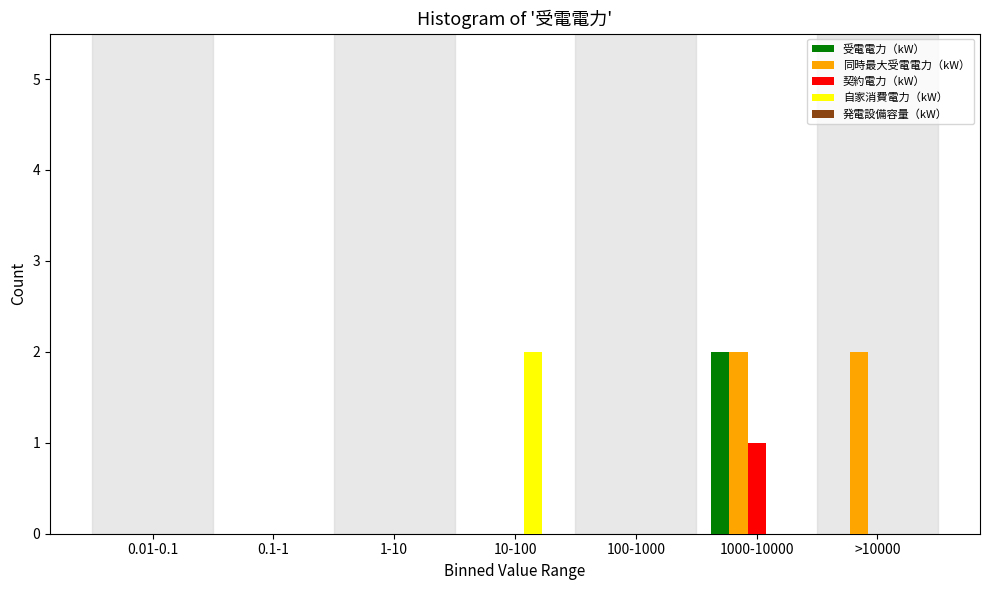

Which series has the largest total across all categories?

同時最大受電電力（kW）